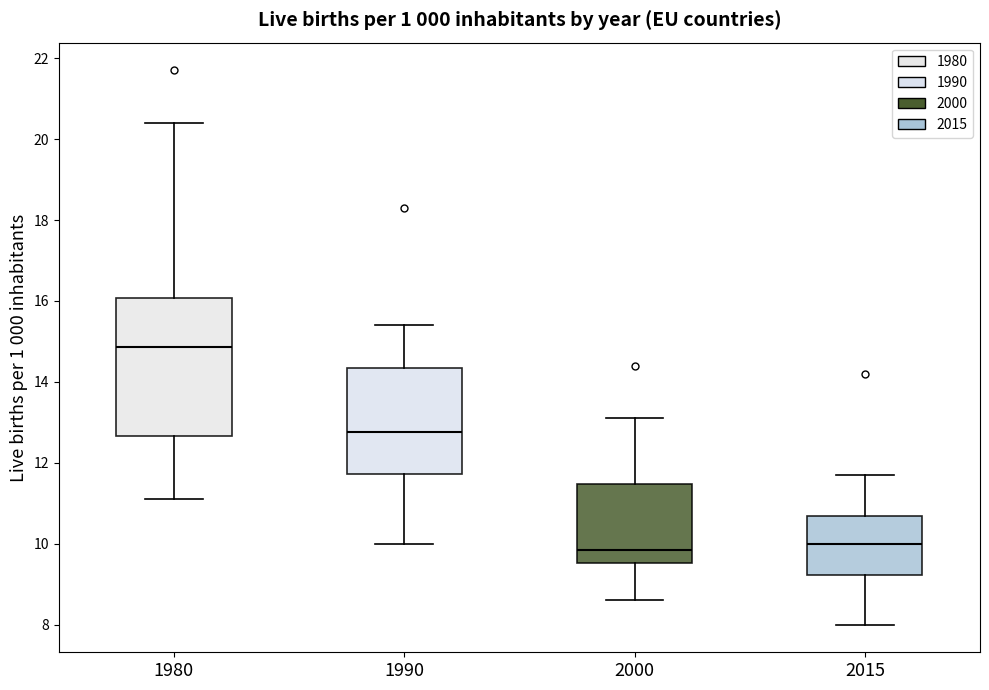

Reading left to right, read every box against the y-axis: the position of its median line, the range the box covers, and the ends of its whiskers. The values are not printed on the chart, so give them approximately, as read against the axis.

1980: median 14.8, box 12.6 to 16.0, whiskers 11.2 to 20.4
1990: median 12.8, box 11.8 to 14.4, whiskers 10.0 to 15.4
2000: median 9.8, box 9.6 to 11.4, whiskers 8.6 to 13.2
2015: median 10.0, box 9.2 to 10.6, whiskers 8.0 to 11.8